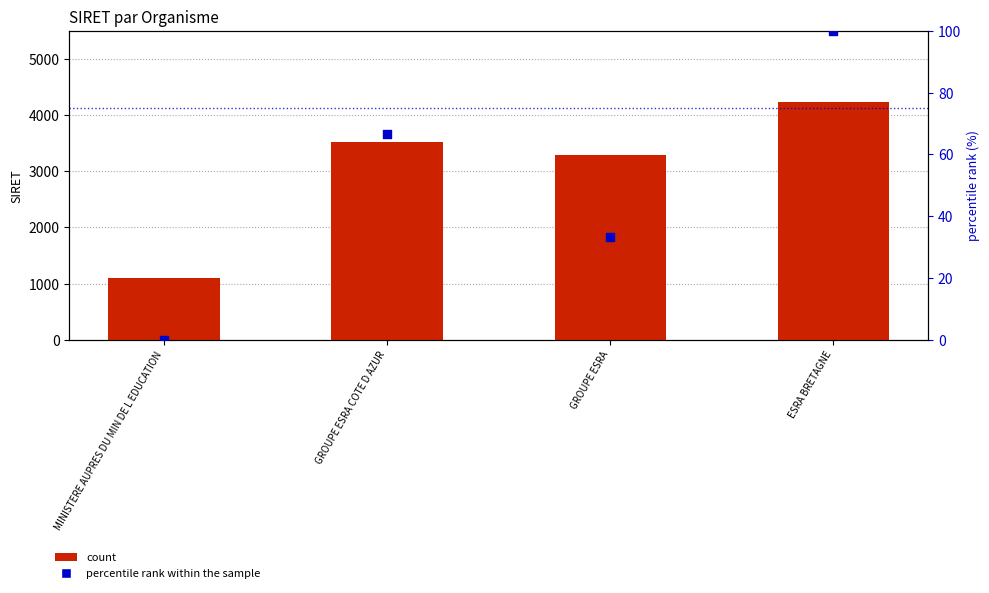

At how many categories does at least one series exceed 670?

4